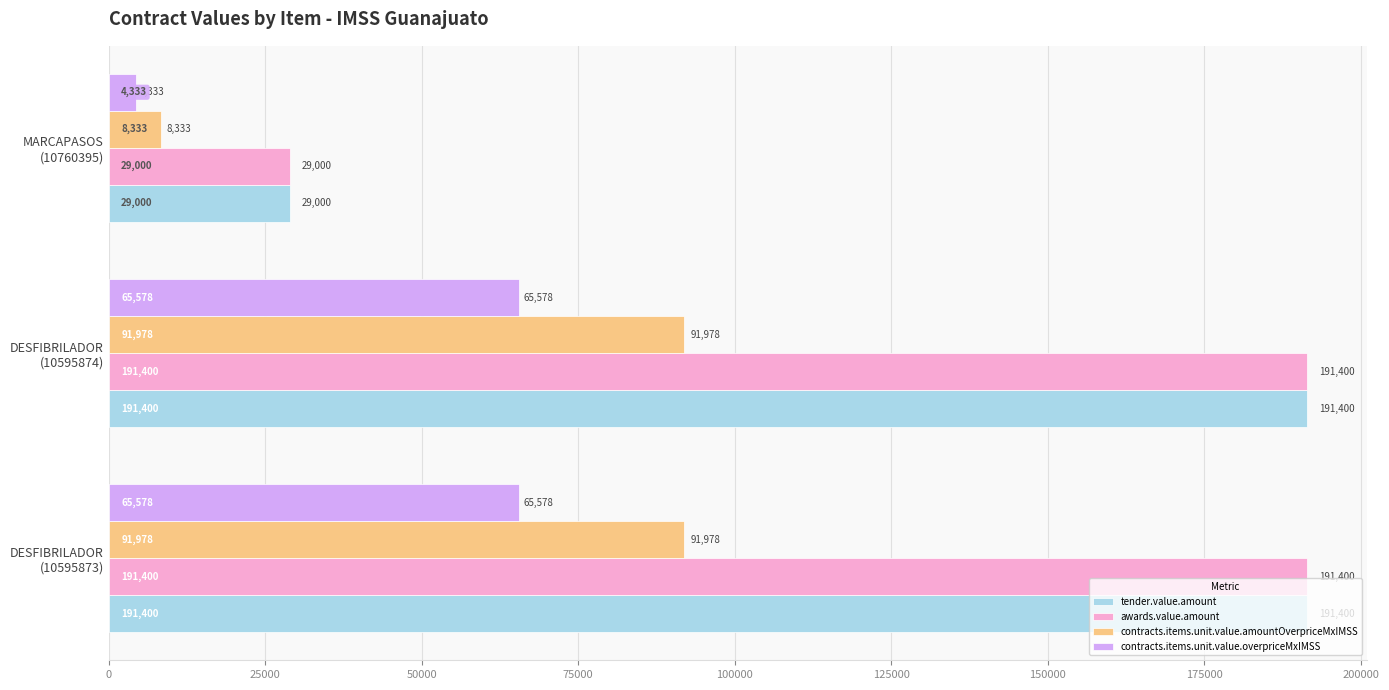

What is the minimum value for contracts.items.unit.value.overpriceMxIMSS?

4333.3